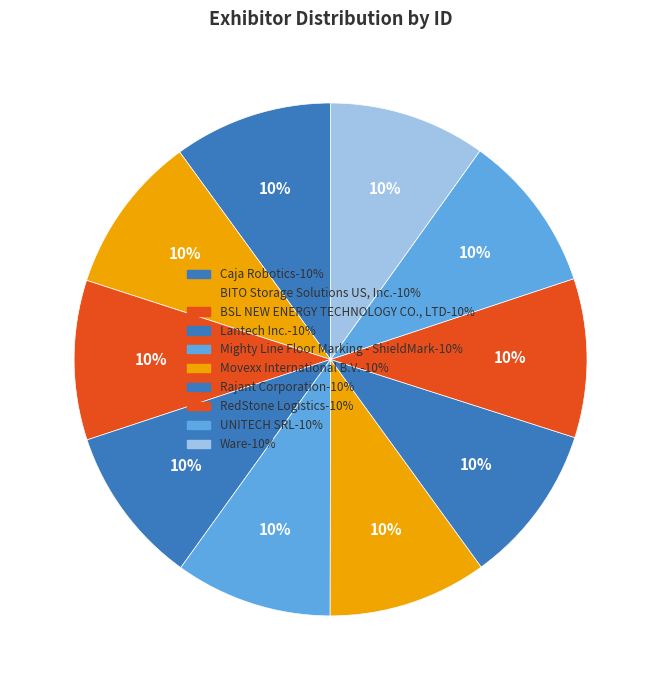

What is the ratio of the value at Mighty Line Floor Marking - ShieldMark to the value at Lantech Inc.?

1.0